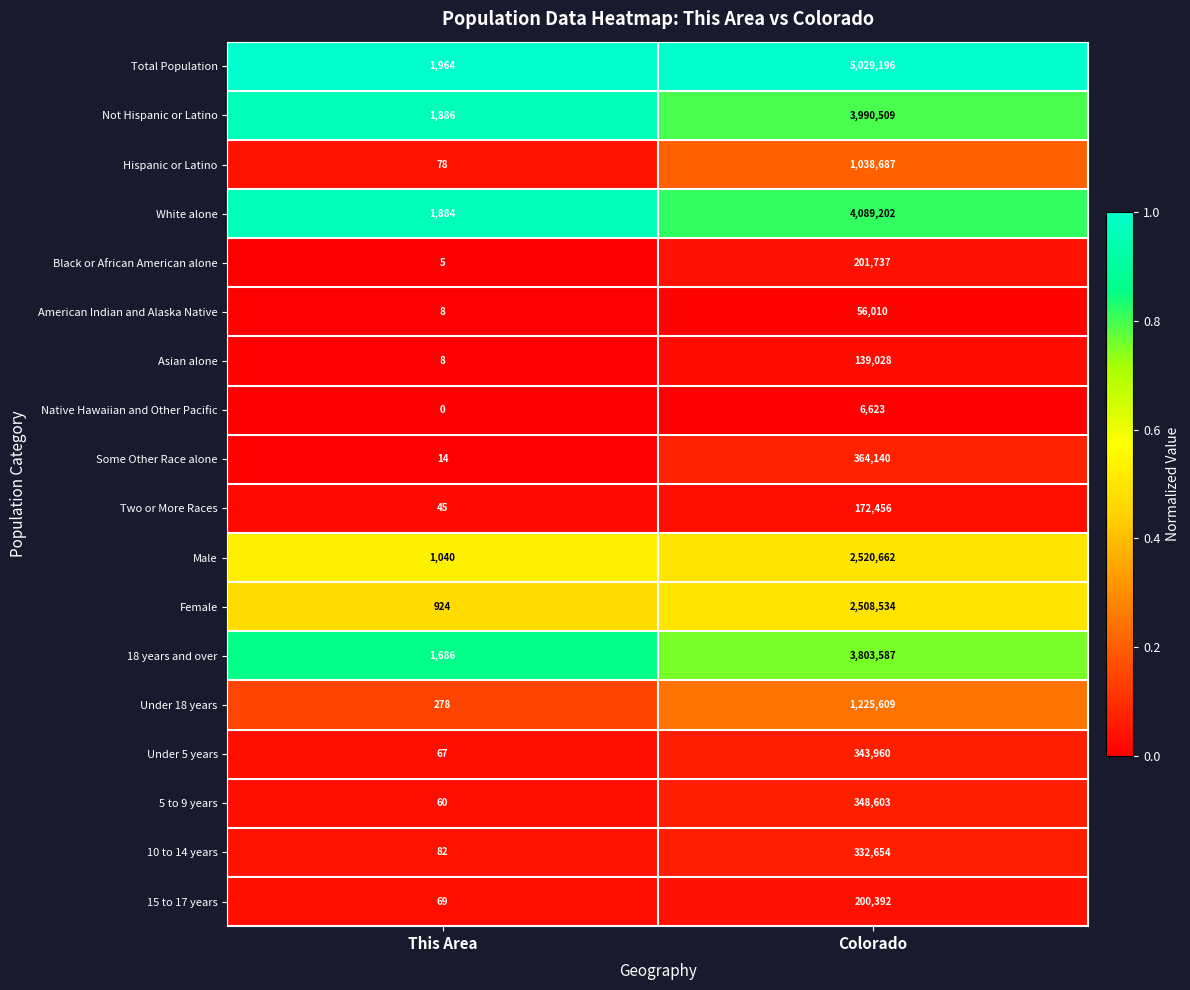

What value does the Hispanic or Latino series have at This Area, to the nearest 100?

100